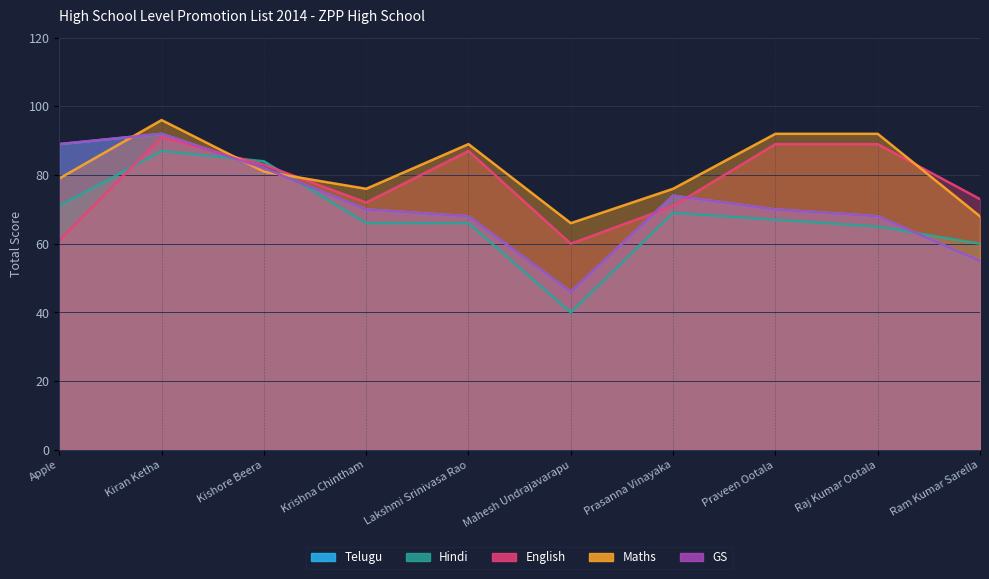

What is the label of the 7th point from the right?

Krishna Chintham